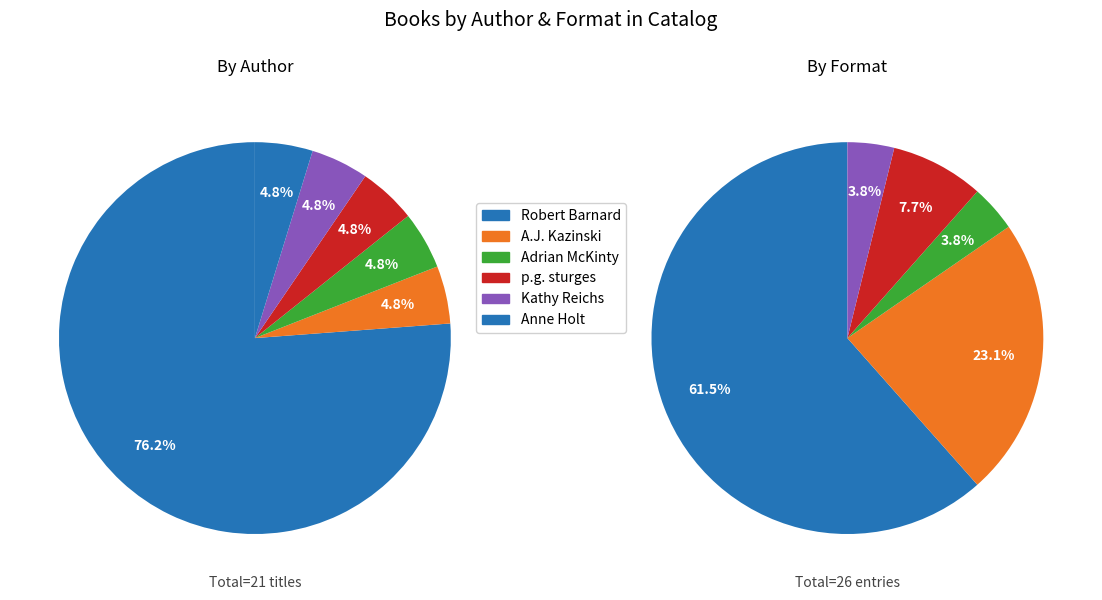

To the nearest percent, what is the difference between the largest and smallest slice percentages?

71%